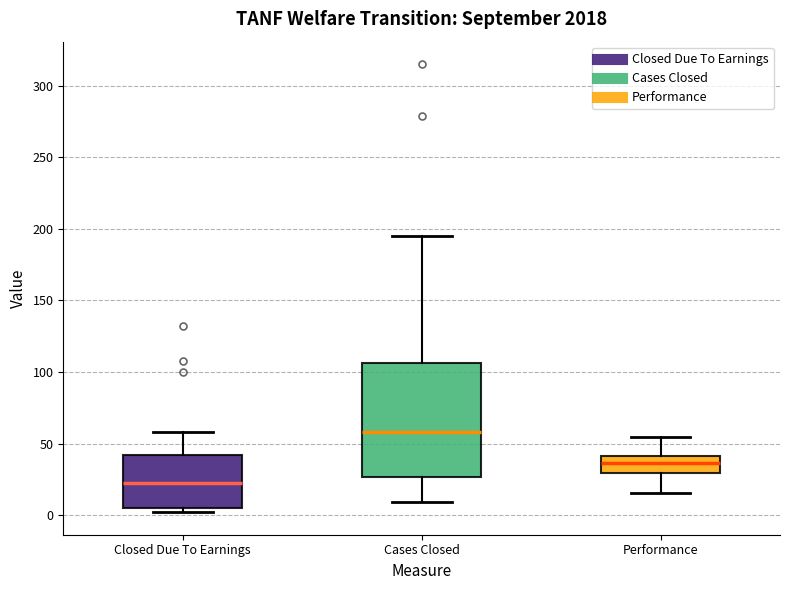

Reading left to right, transcribe this box plot: for each box, give where its median line is, the range the box spans, and where its two whiskers end, as read against the y-axis. The values are not printed on the chart, so give them approximately, as read against the axis.

Closed Due To Earnings: median 25, box 5 to 40, whiskers 0 to 60
Cases Closed: median 60, box 25 to 105, whiskers 10 to 195
Performance: median 35, box 30 to 40, whiskers 15 to 55